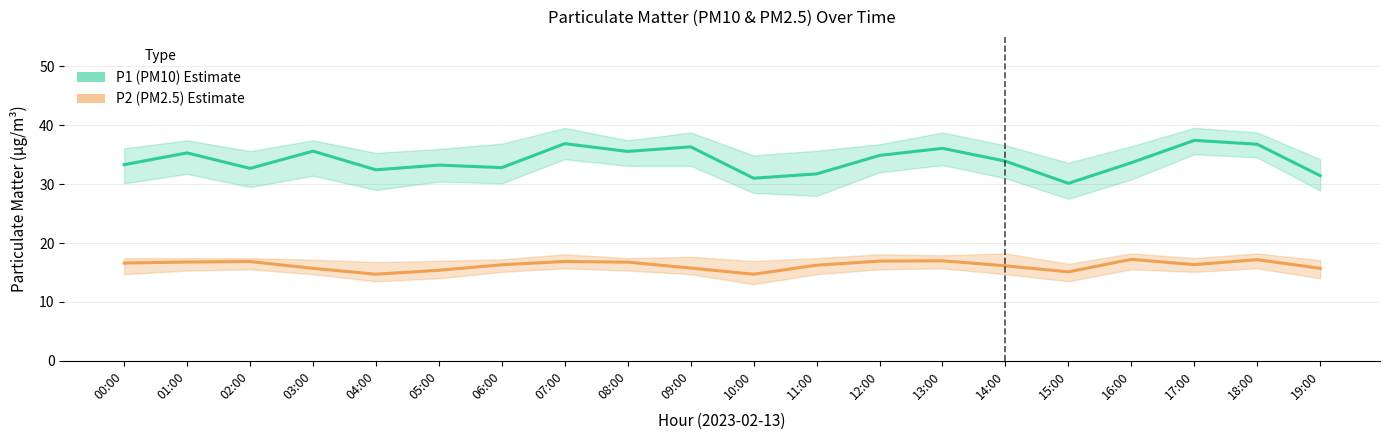

True or false: P1 (PM10) and P2 (PM2.5) intersect in this chart.

False